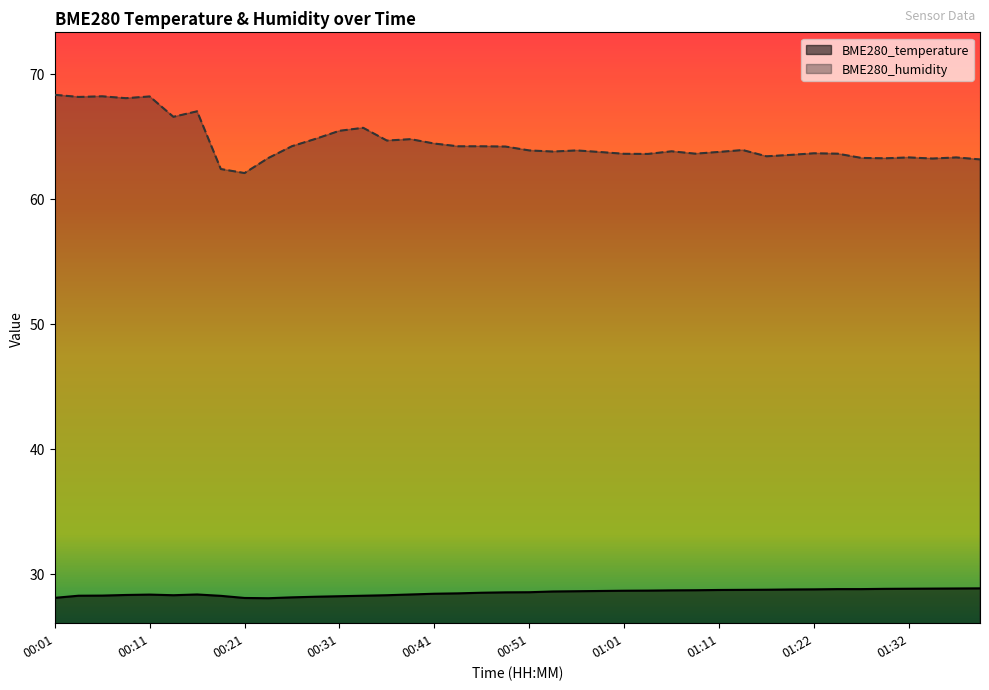

What are all the series names shown in the legend?

BME280_temperature, BME280_humidity